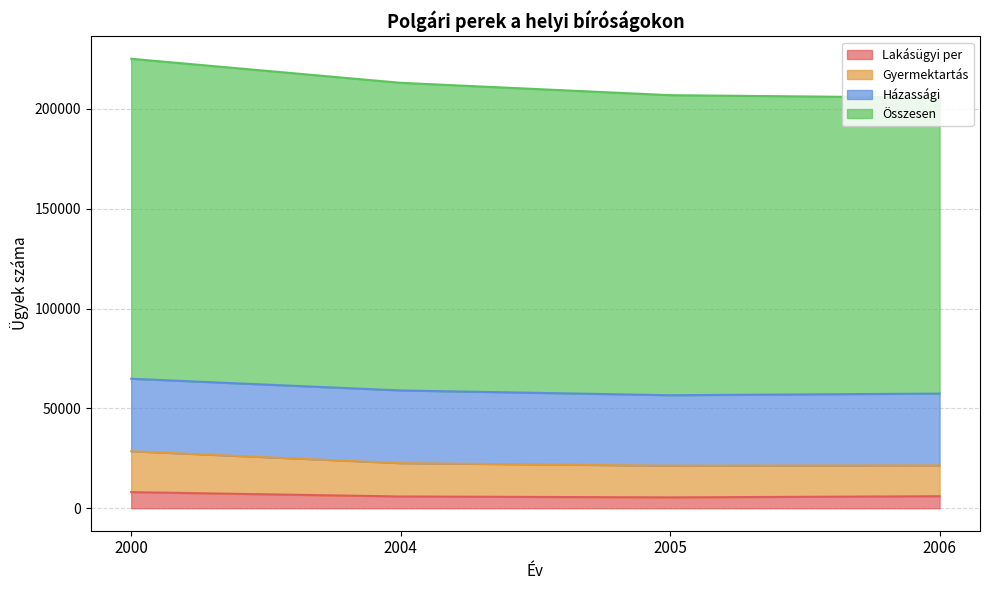

At which label does Lakásügyi per reach its minimum?

2005